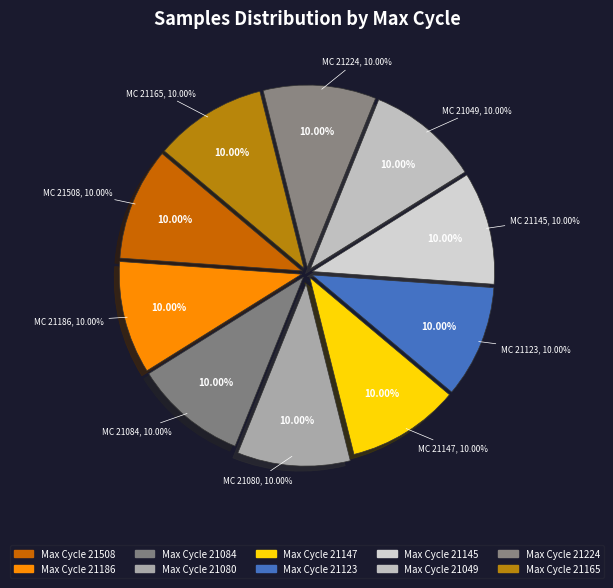

What is the ratio of the value at 74-21145 to the value at 74-21147?

1.0